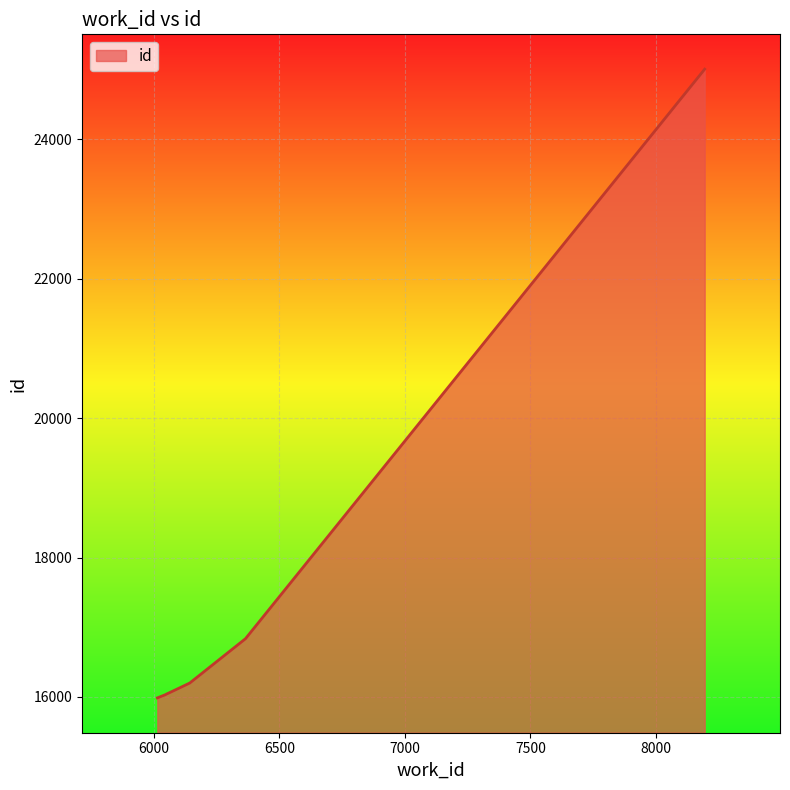

What is the maximum value shown in the chart?

25007